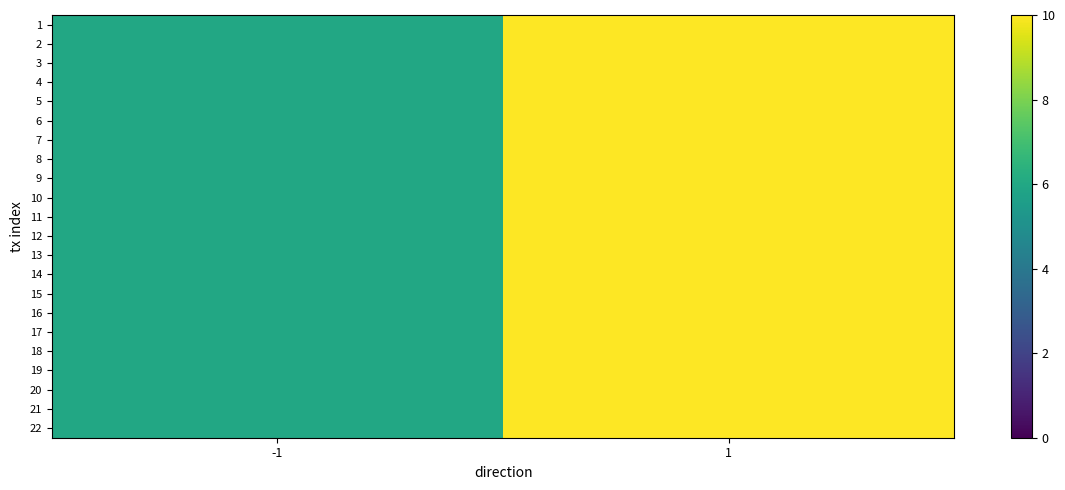

Is it true that 5 equals 10 at 1?

True